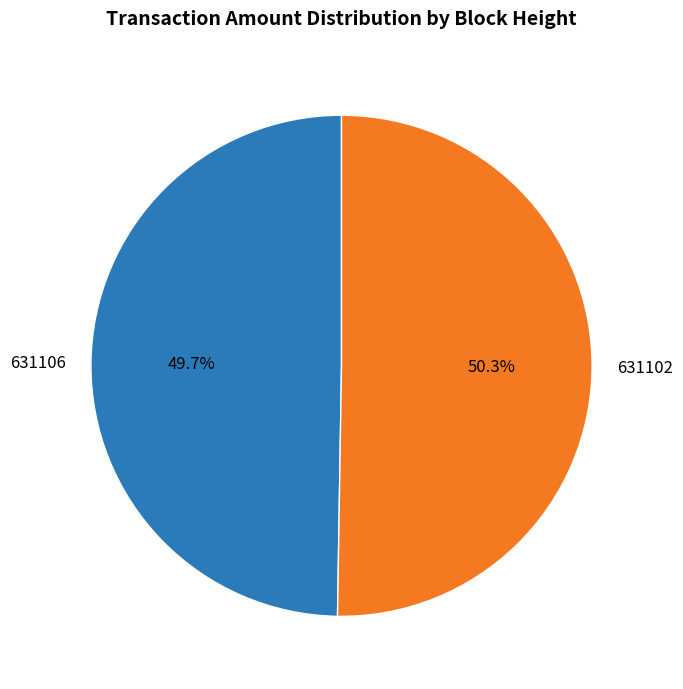

What percentage do 631102 and 631106 together represent?

100.0%